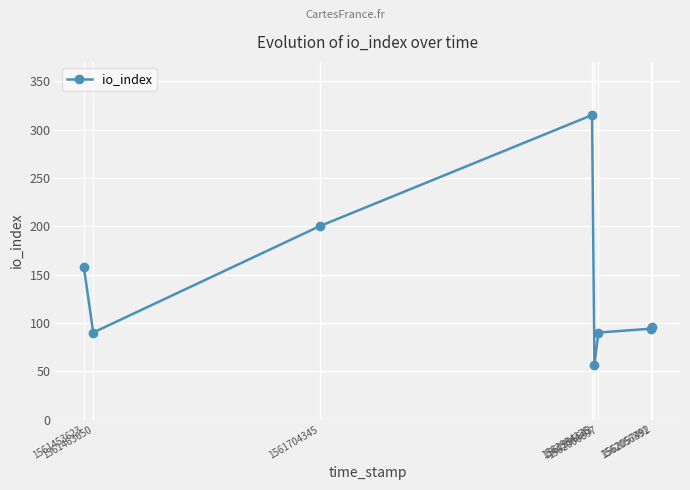

The chart shows a value of 200 at 1561704345. True or false?

True